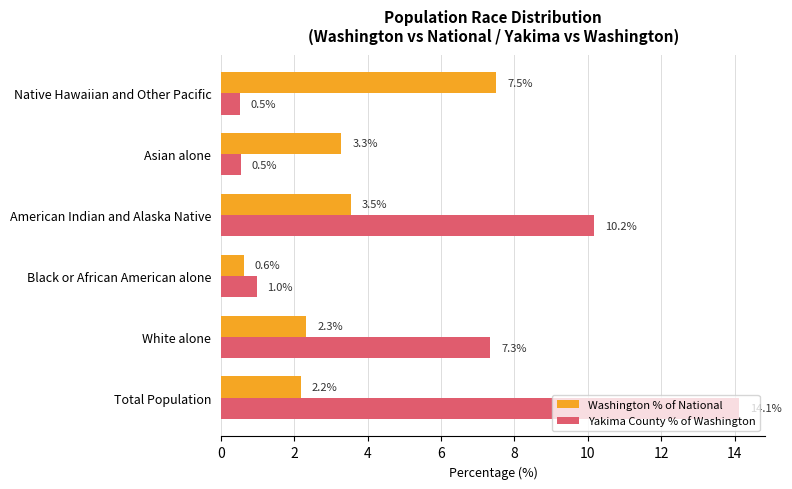

What is the total value across all series at Total Population?

16.3